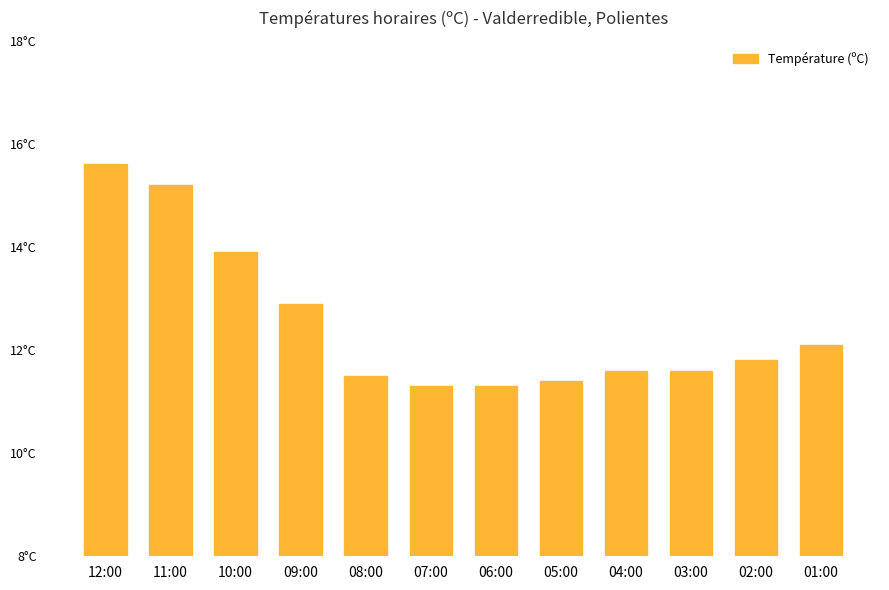

Are the bars grouped side by side (vs. stacked)?

No